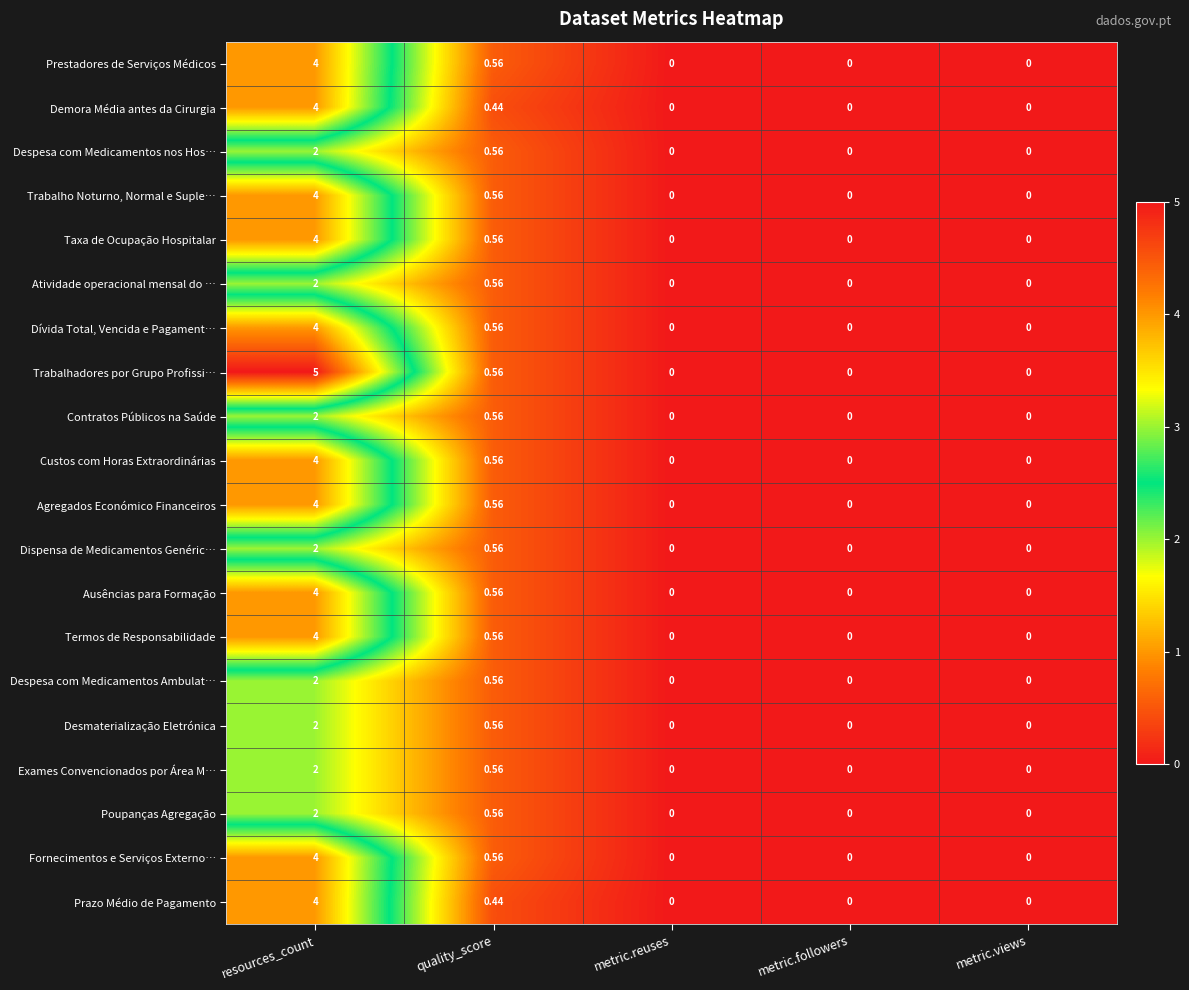

Where is Dispensa de Medicamentos Genéric… nearest to the value 1?

quality_score